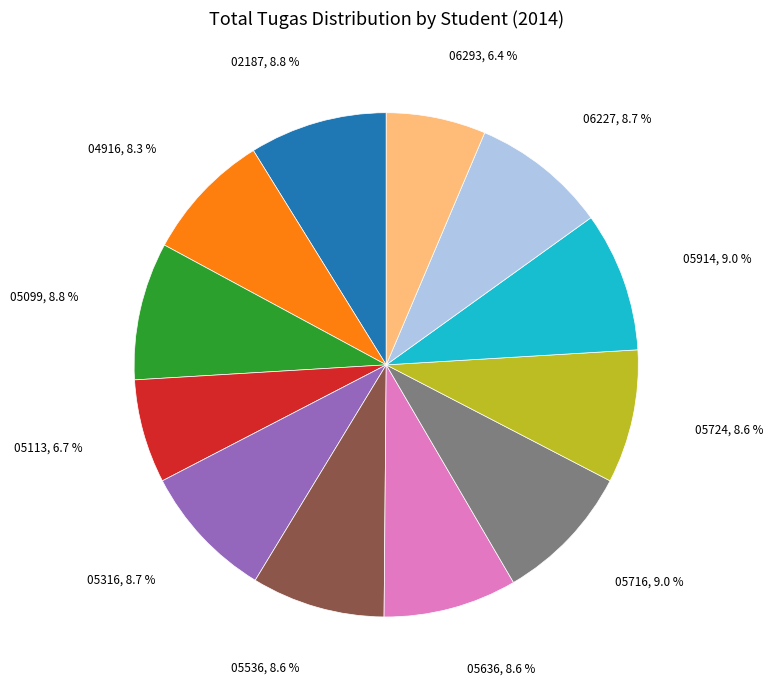

Is there a majority slice in this chart?

No